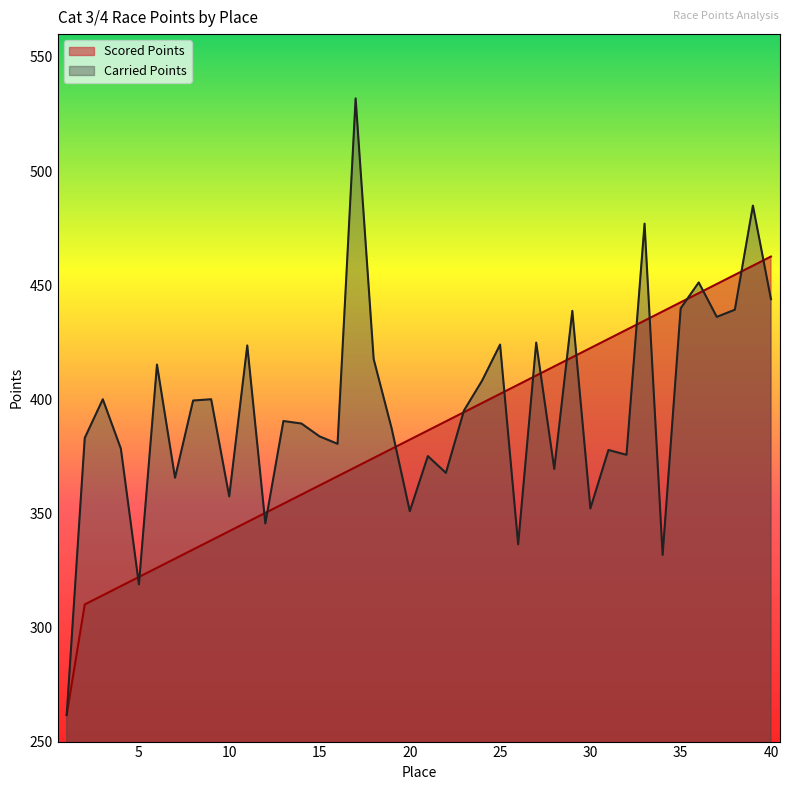

What is the difference between the highest and lowest values at 38?

15.3